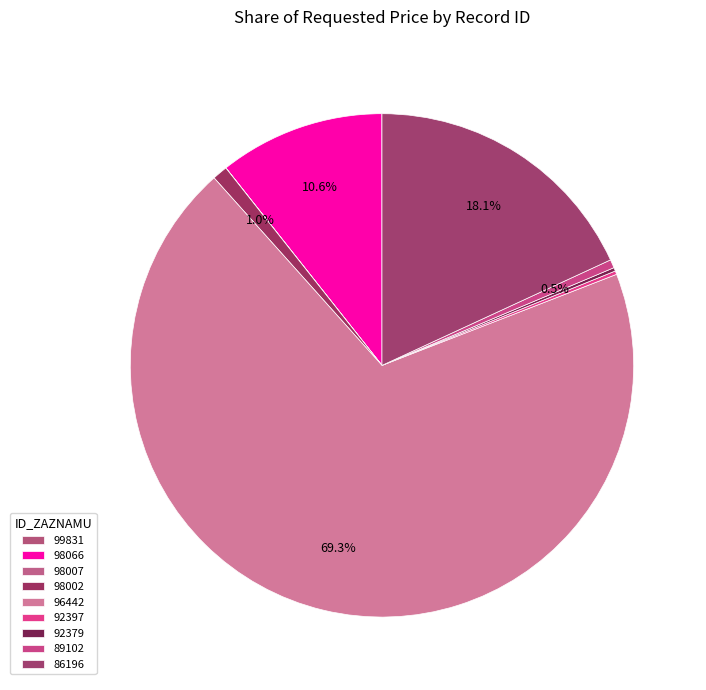

Which category accounts for the majority?

96442